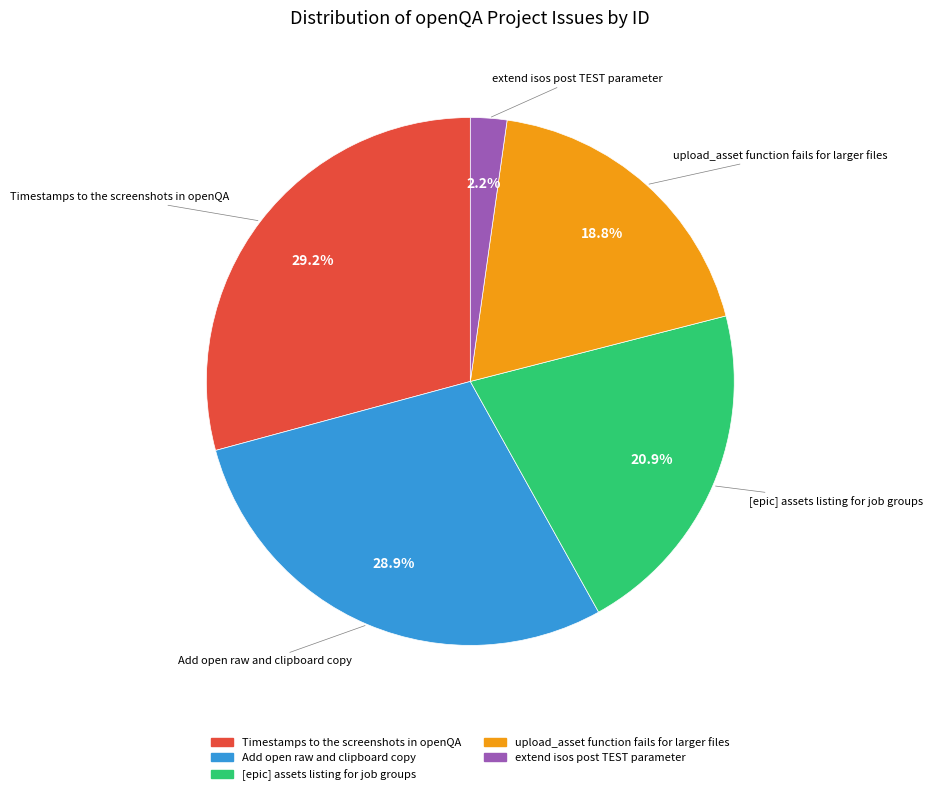

Which slice is the smallest?

extend isos post TEST parameter